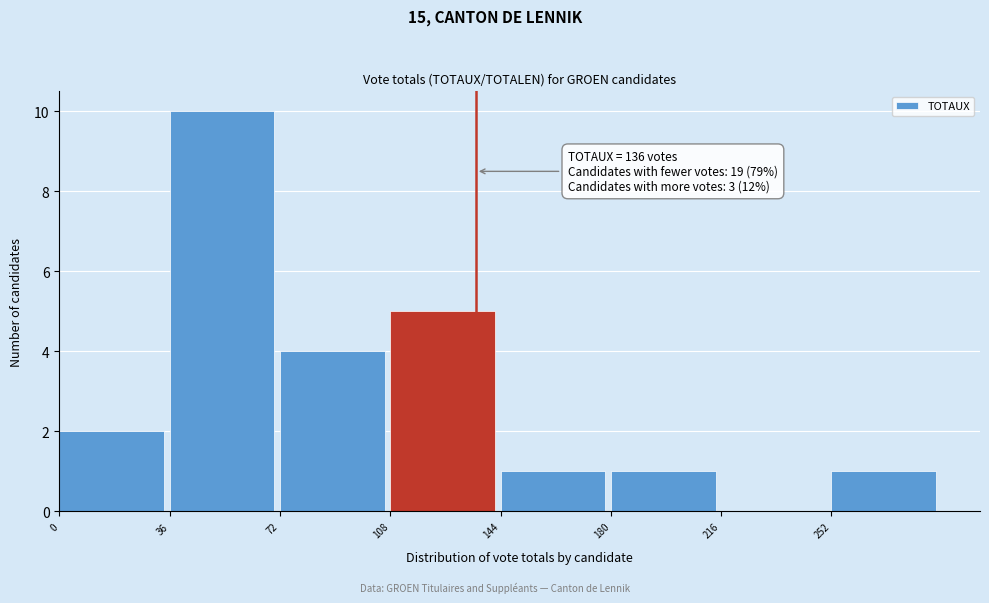

Which range on the x-axis has the tallest bar?

36 to 72